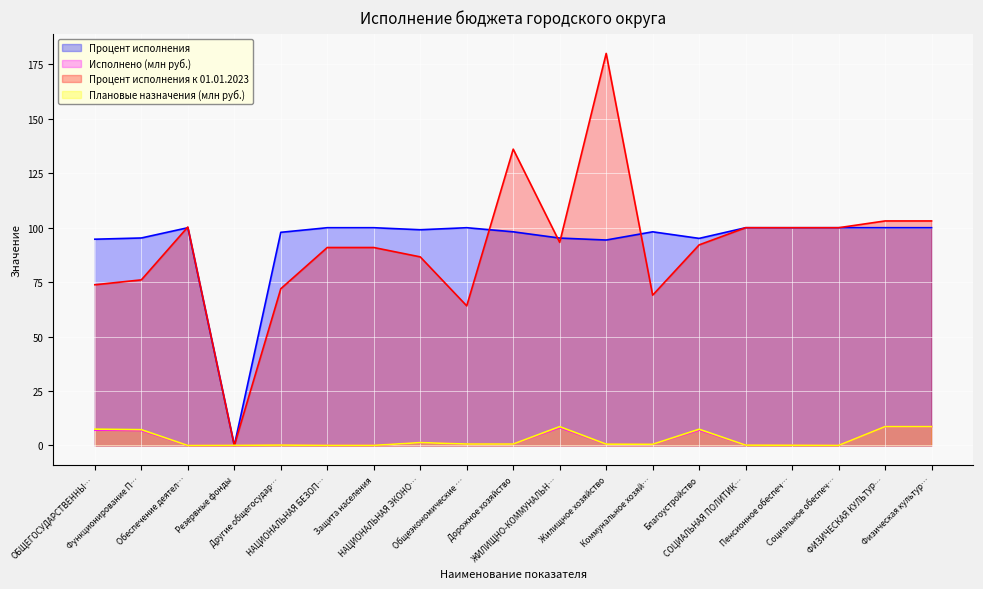

What is the difference between the maximum and minimum values in the Исполнено (млн руб.) series?

8.7